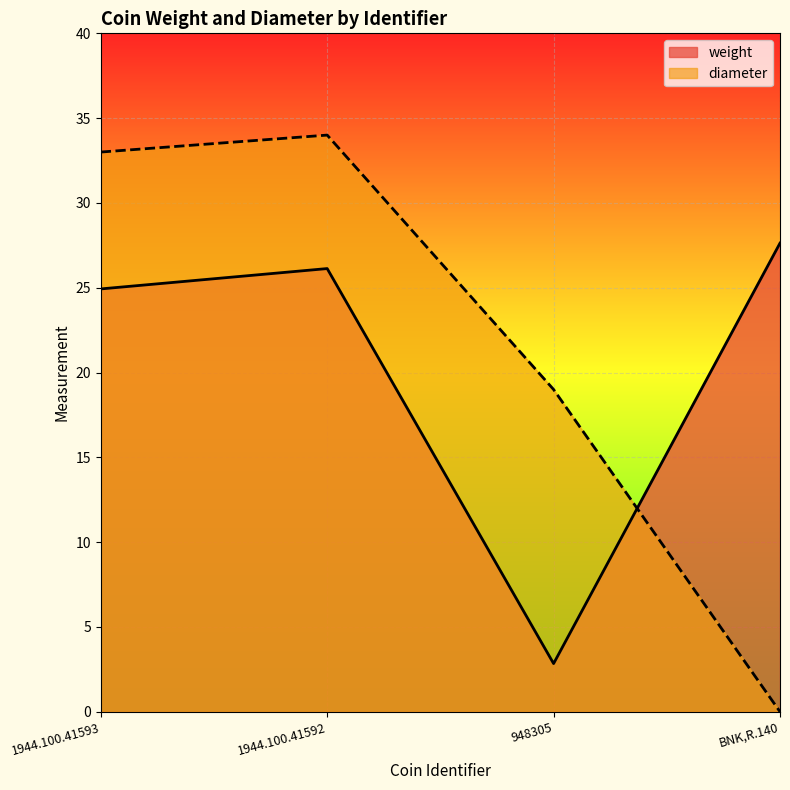

At which category is the sum across all series the highest?

1944.100.41592